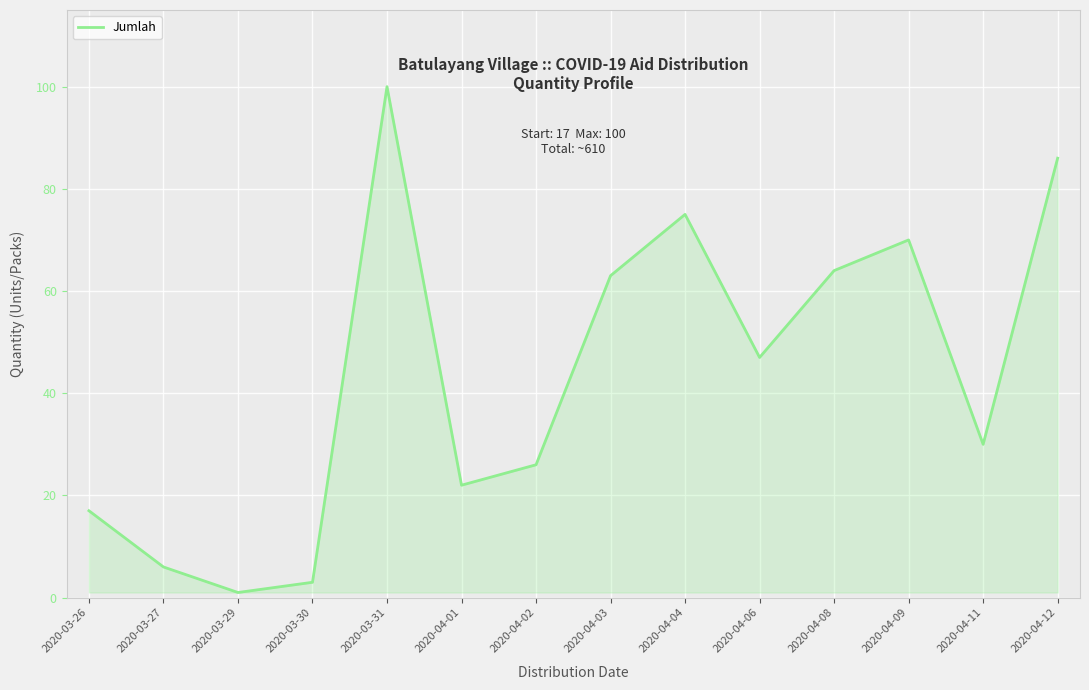

What is the change in value from 2020-04-04 to 2020-04-09?

-5